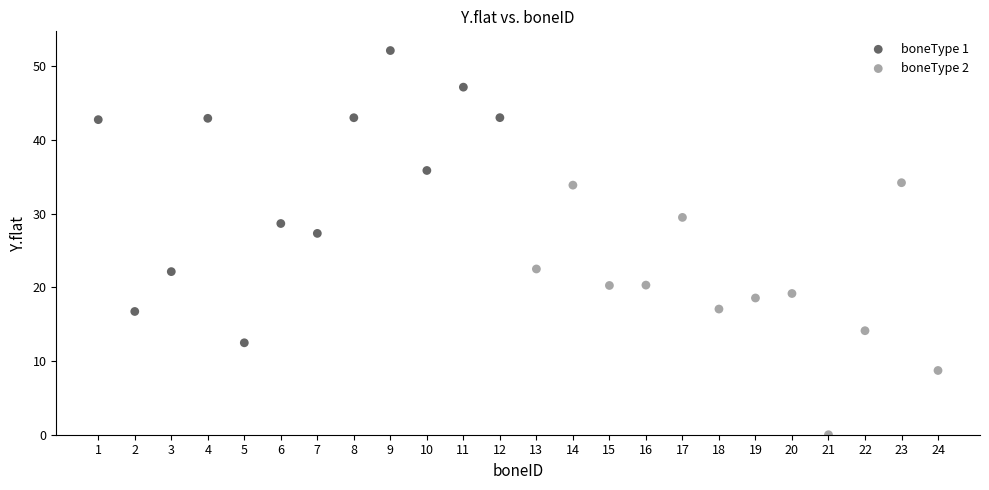

Which series reaches the minimum Y coordinate?

boneType 2